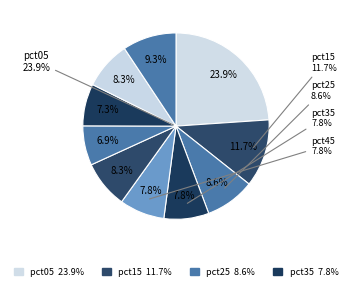

To the nearest percent, what percentage of the pie is pct55?

8%